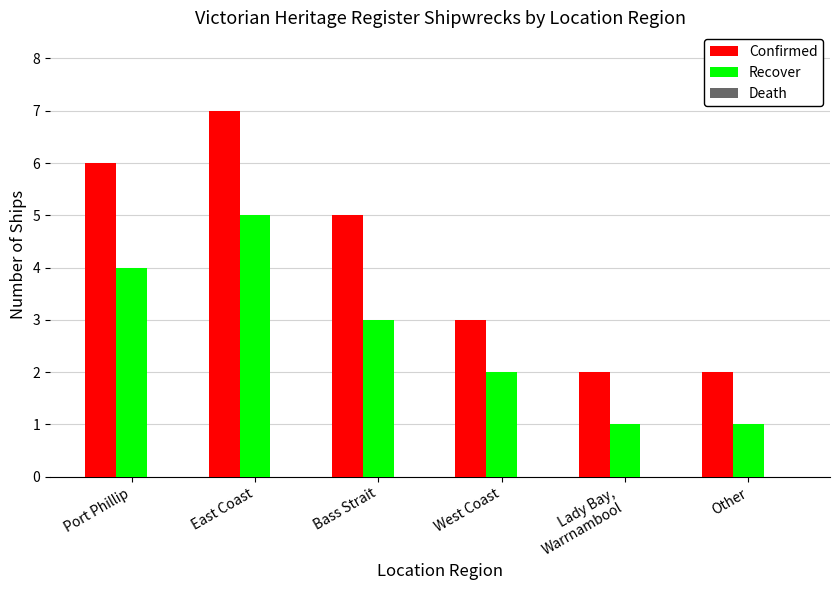

What is the spread (max minus min) of values at West Coast?

1